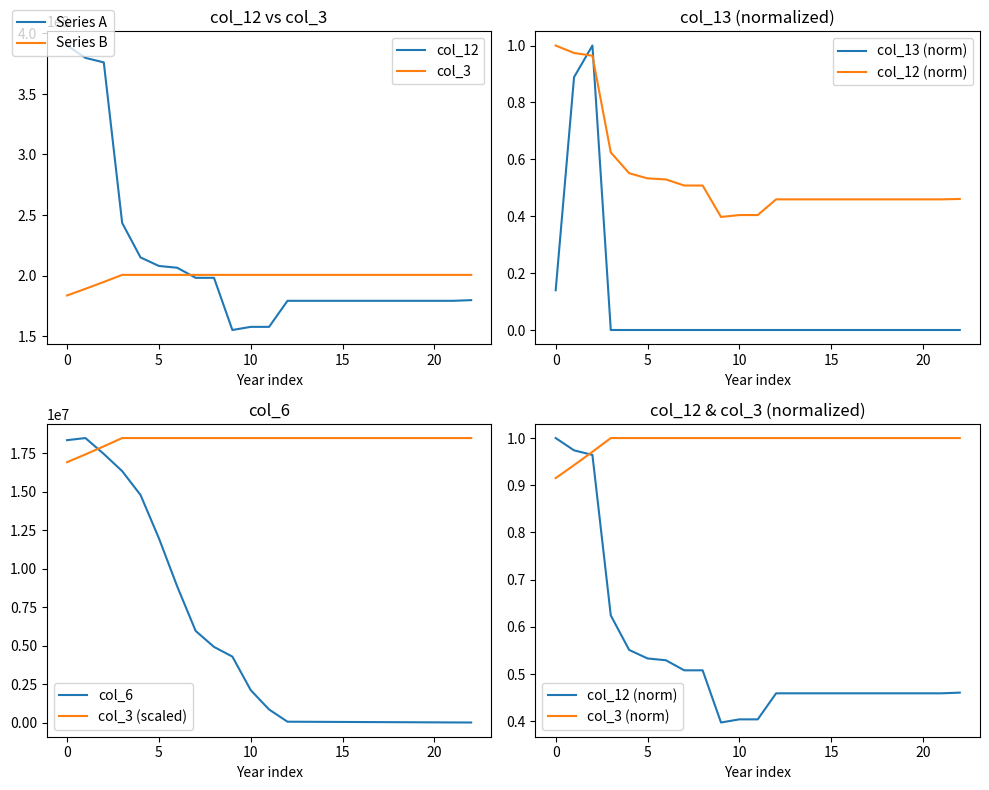

What are all the series names shown in the legend?

col_12, col_3, col_13, col_6